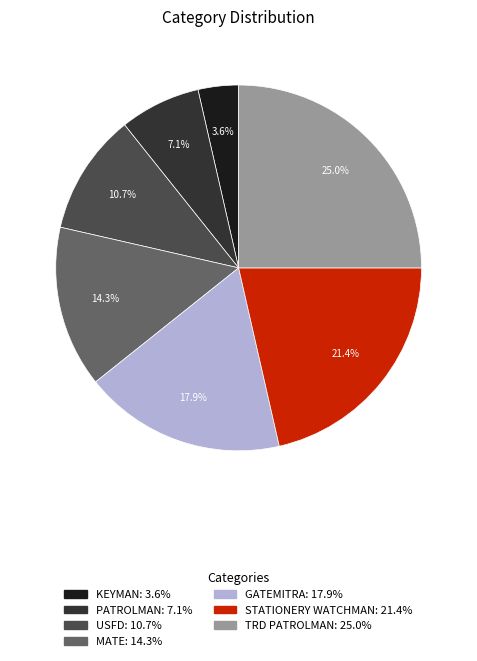

Is there any slice that represents more than half of the pie?

No